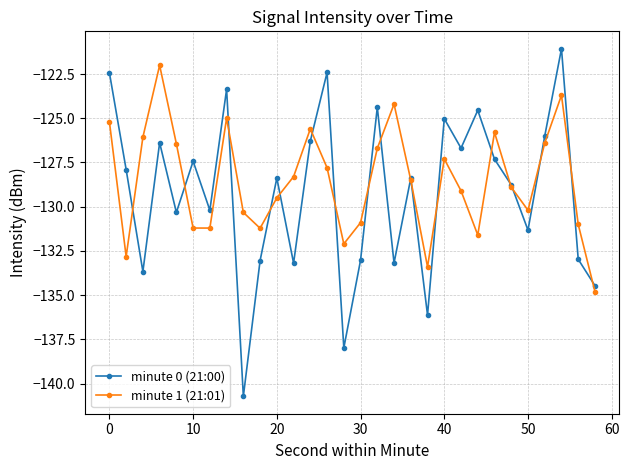

Rank the series by their maximum value, from lowest to highest.

minute 1 (21:01), minute 0 (21:00)